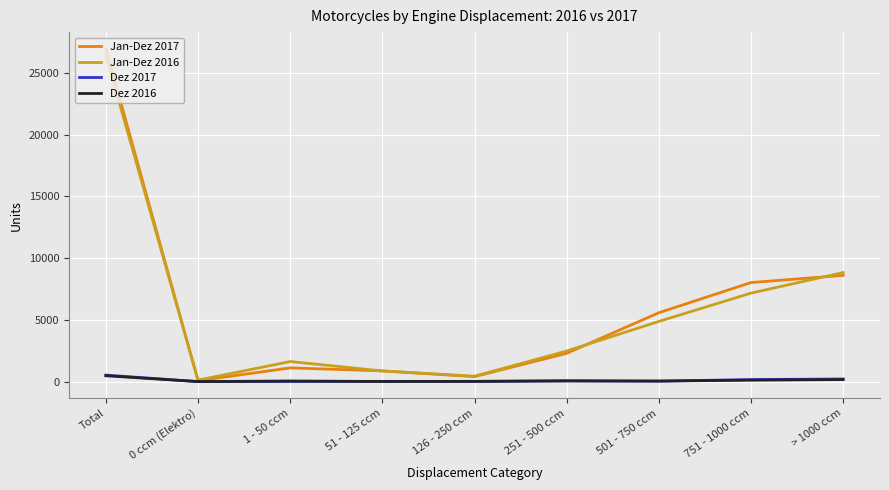

At which category is the sum across all series the highest?

Total